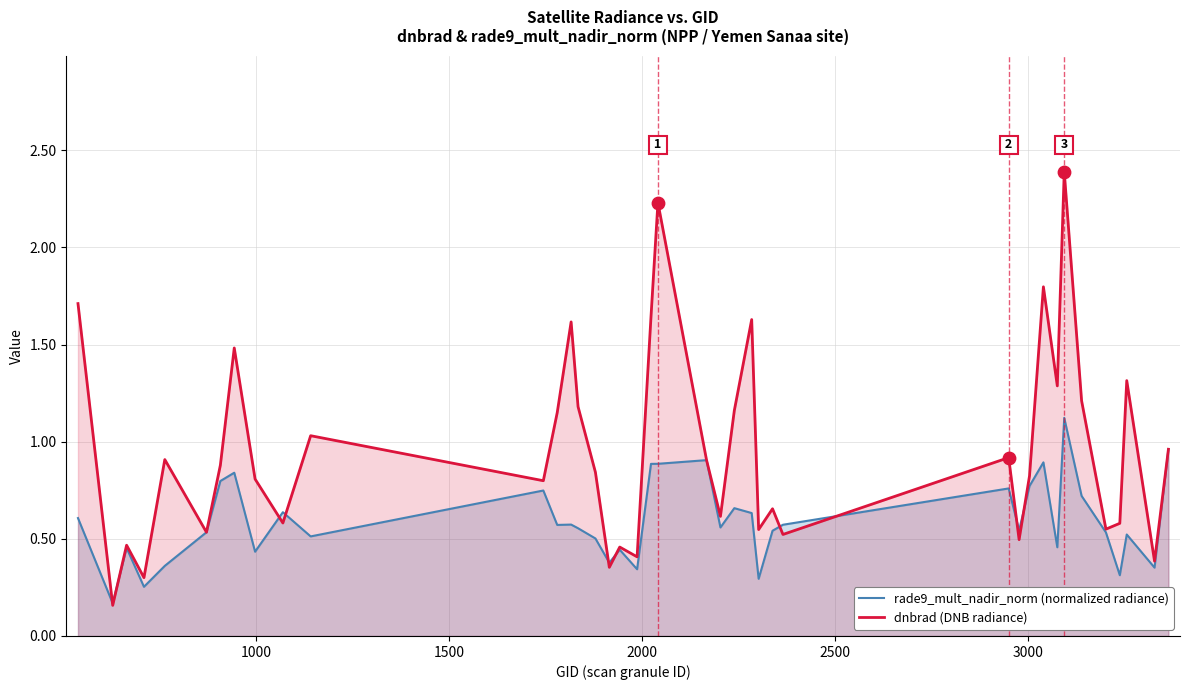

Which series contains the highest Y value?

dnbrad (DNB radiance)